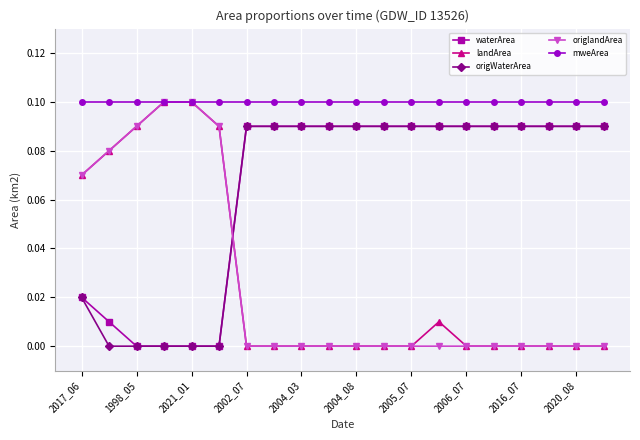

How many times do origlandArea and waterArea cross each other?

1